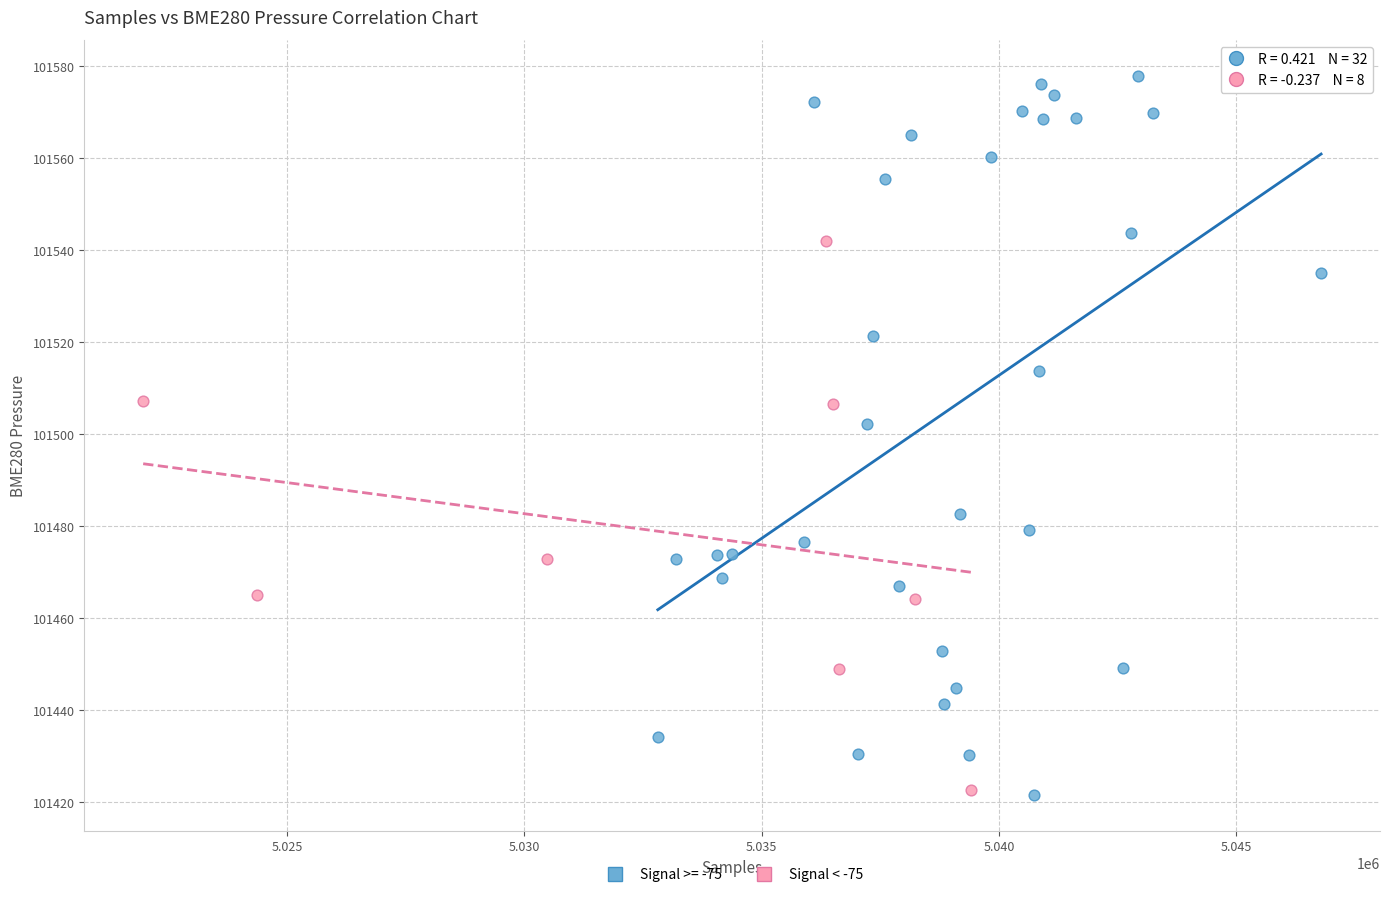

Which series reaches the maximum Y coordinate?

Signal >= -75